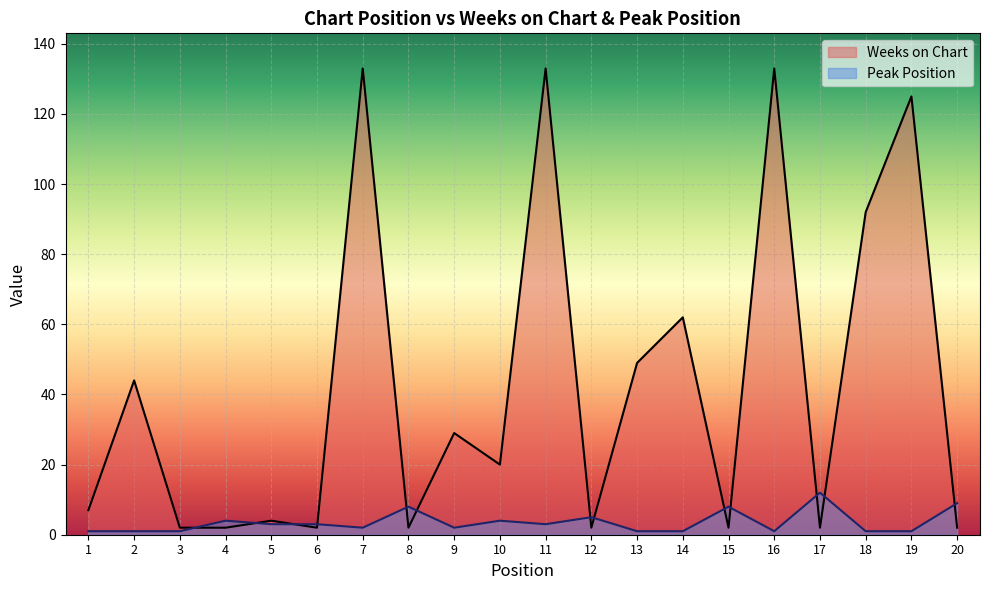

Reading left to right, what are all the values shown in this chart?

Weeks on Chart: 1=7	2=44	3=2	4=2	5=4	6=2	7=133	8=2	9=29	10=20	11=133	12=2	13=49	14=62	15=2	16=133	17=2	18=92	19=125	20=2
Peak Position: 1=1	2=1	3=1	4=4	5=3	6=3	7=2	8=8	9=2	10=4	11=3	12=5	13=1	14=1	15=8	16=1	17=12	18=1	19=1	20=9